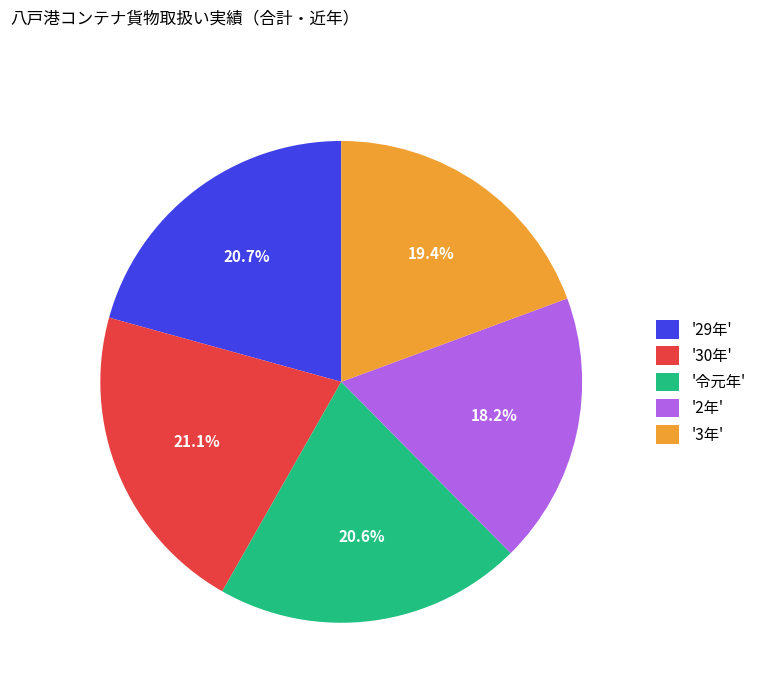

What percentage do '令元年' and '30年' together represent?

41.7%